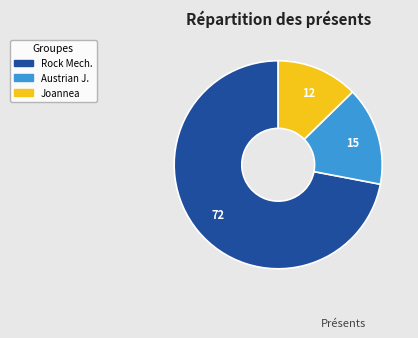

How many slices are in this pie chart?

3